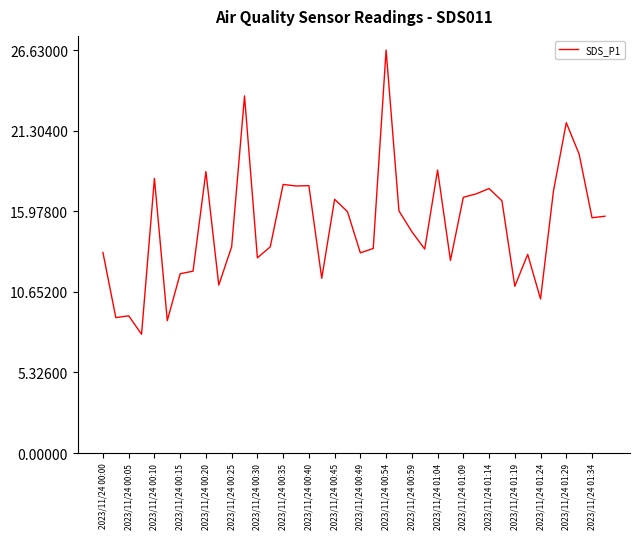

What is the difference between the maximum and minimum values?

18.8